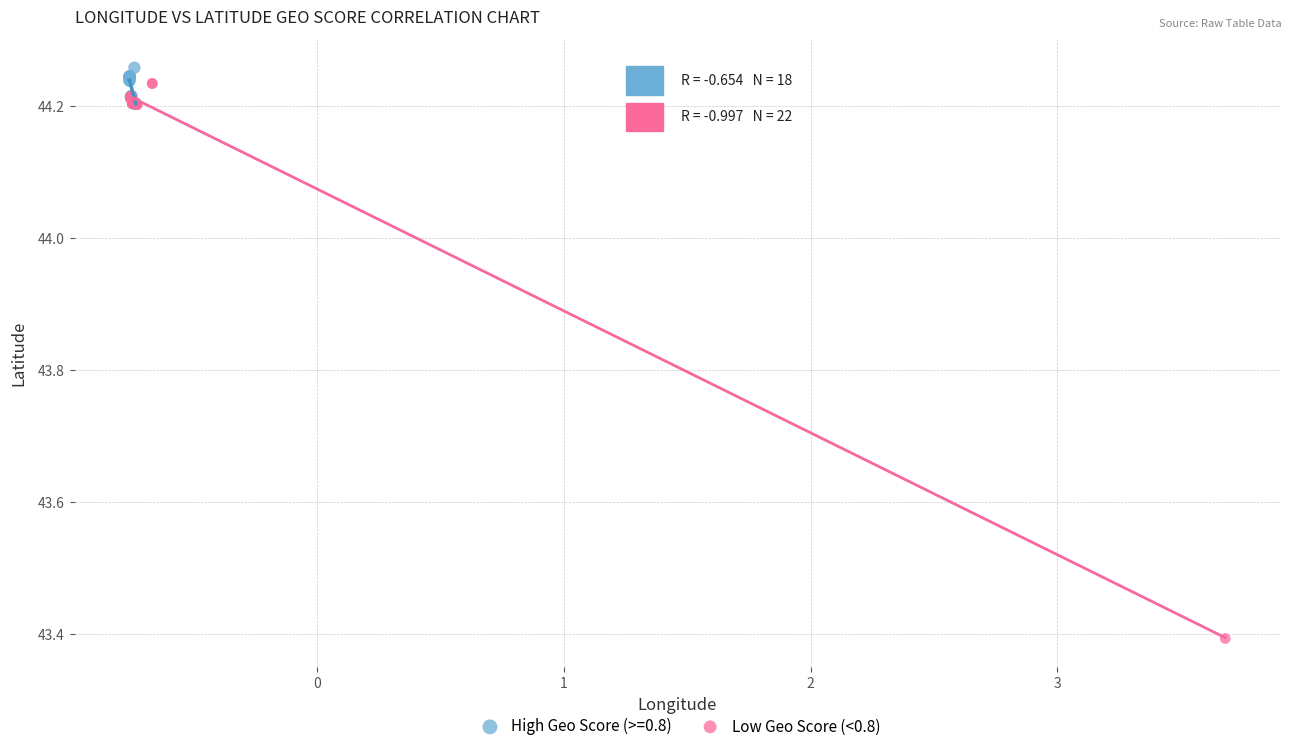

Which series reaches the minimum Y coordinate?

Low Geo Score (<0.8)